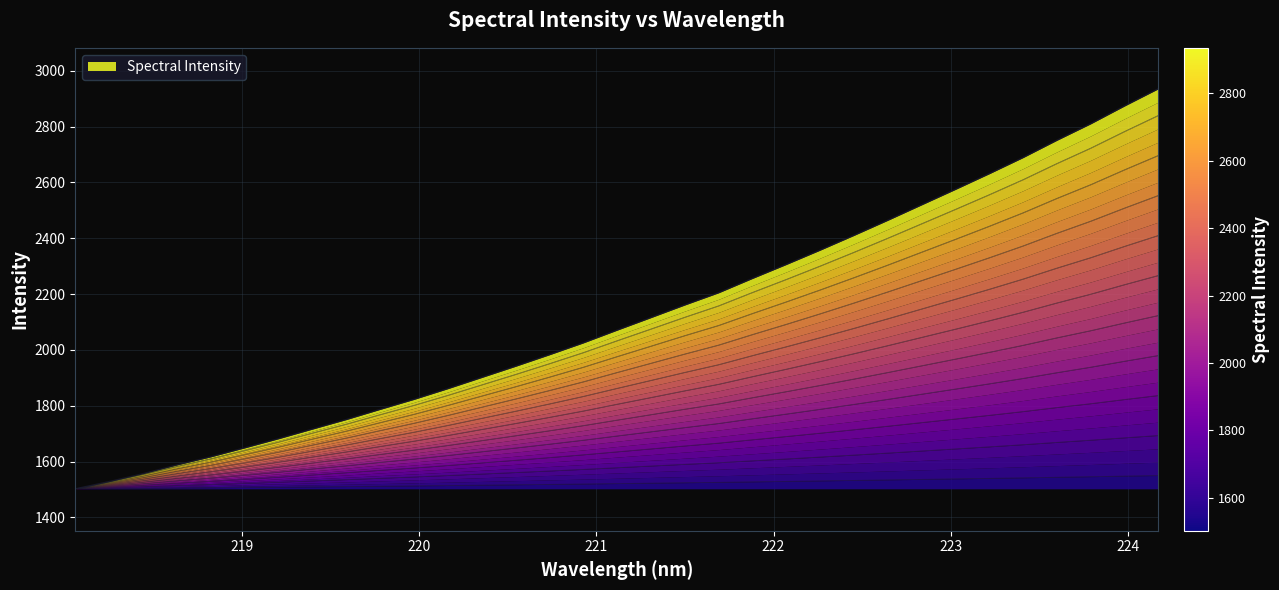

Is it true that the value at 218.442 is 2318.4?

False